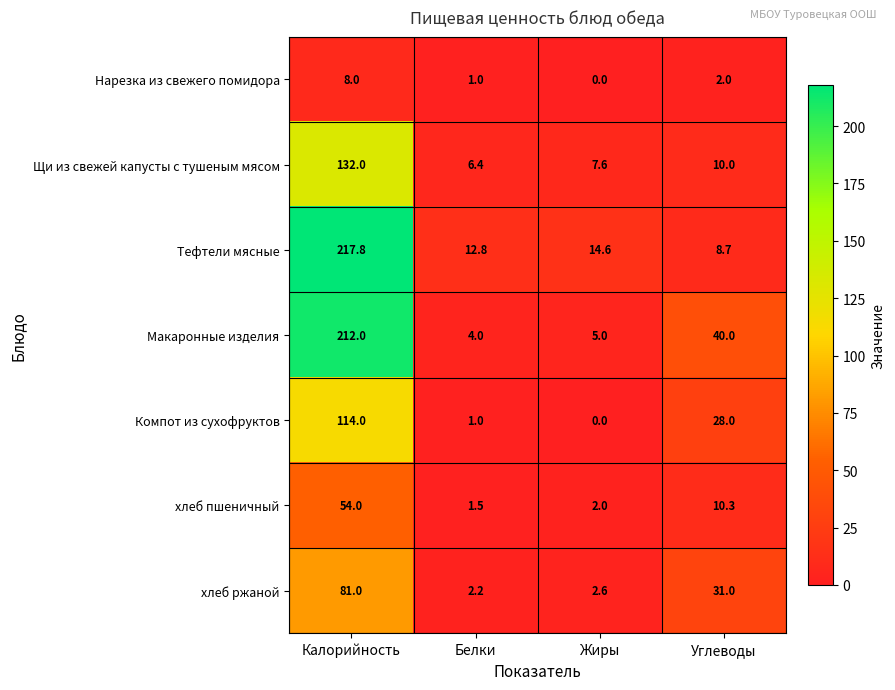

Read the Нарезка из свежего помидора value at Калорийность.

8.0